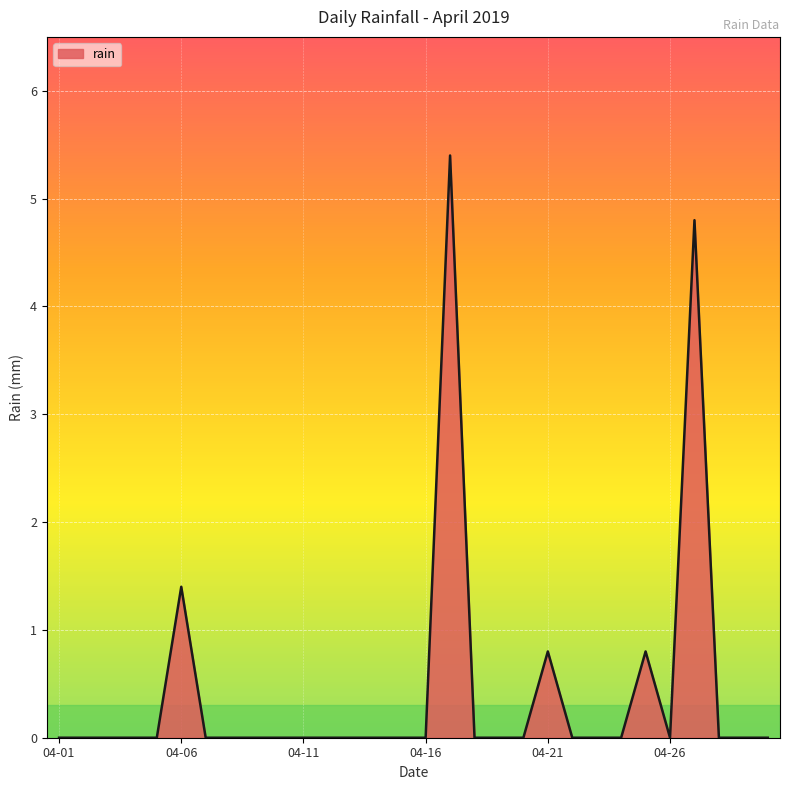

How many lines are shown in the chart?

1